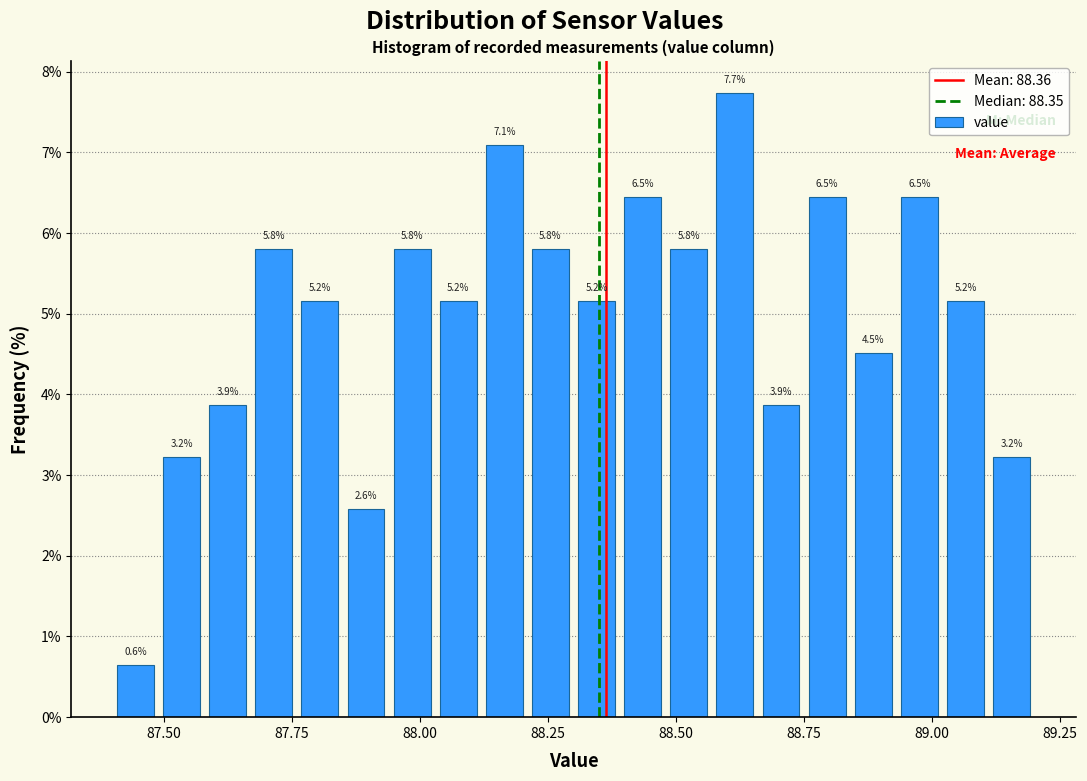

Around what value on the x-axis is the tallest bar? Give the approximate position of its centre, as read against the axis.

88.60